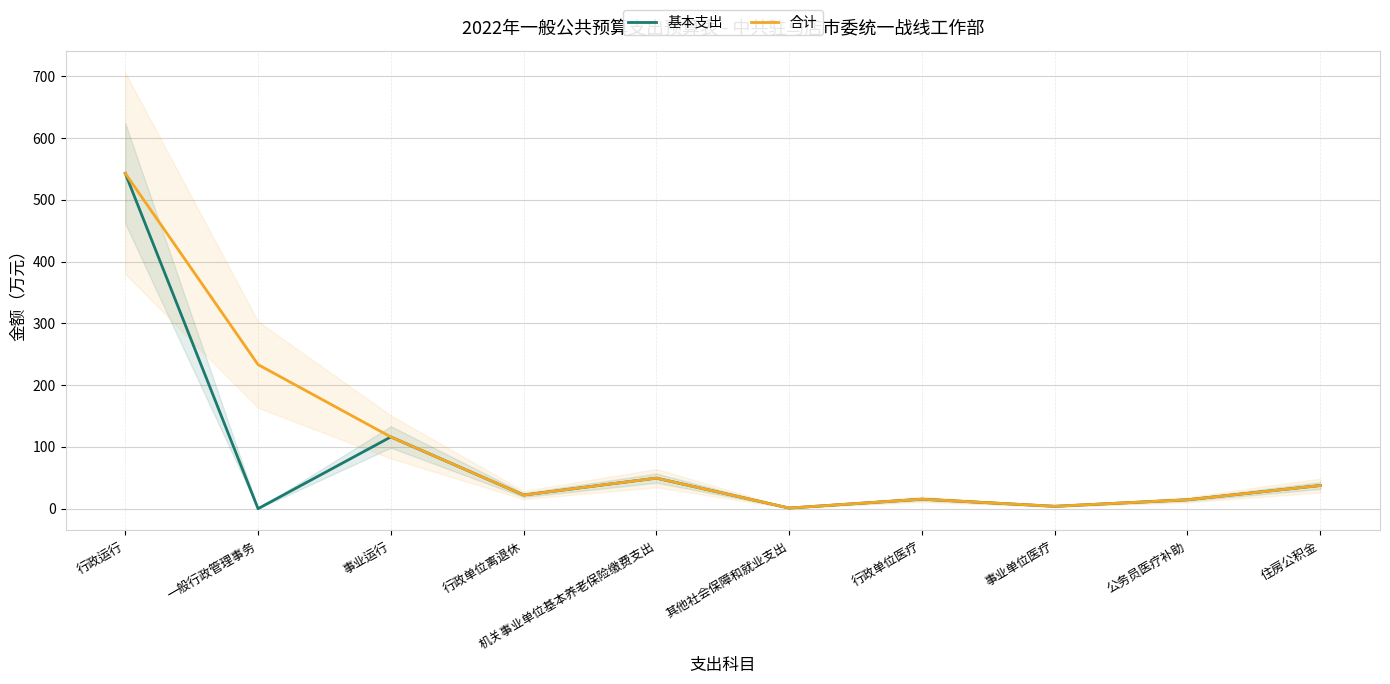

Between 行政单位离退休 and 一般行政管理事务, which is larger?

行政单位离退休